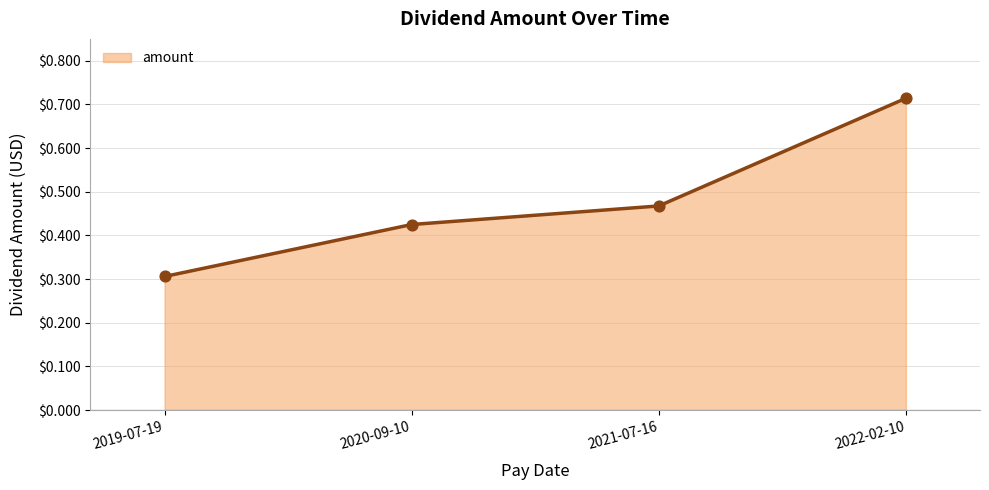

Between 2019-07-19 and 2021-07-16, which is larger?

2021-07-16